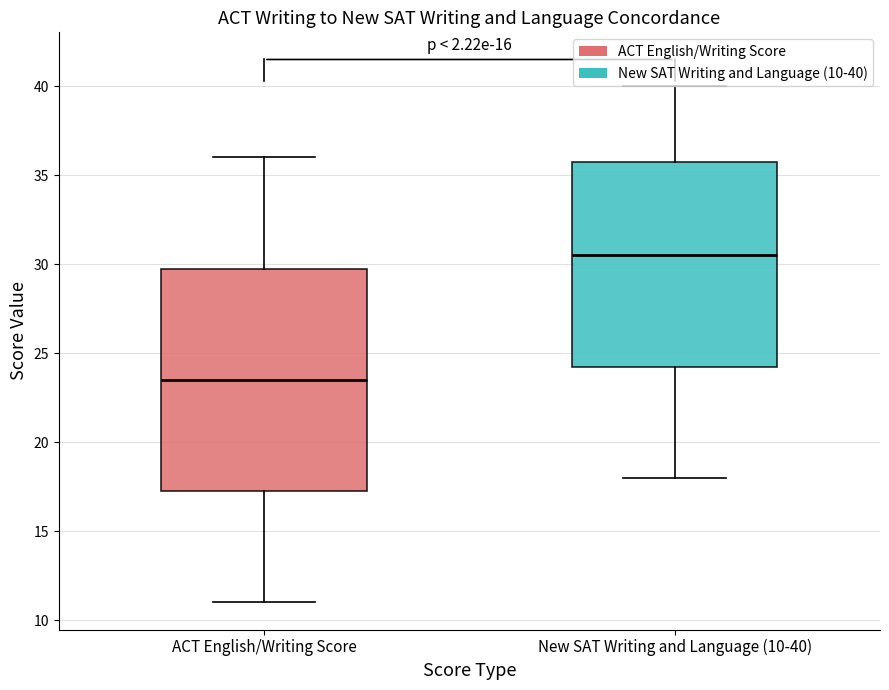

Where is the upper edge of the box for New SAT Writing and Language (10-40) on the y-axis? The values are not printed on the chart, so give them approximately, as read against the axis.

36.0